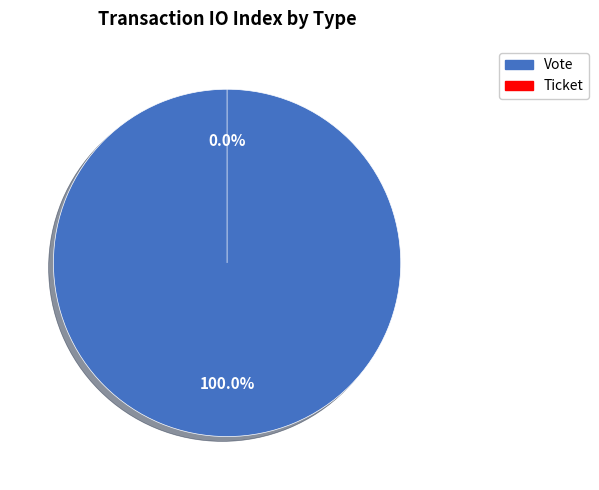

What is the smallest slice in the pie chart?

Ticket